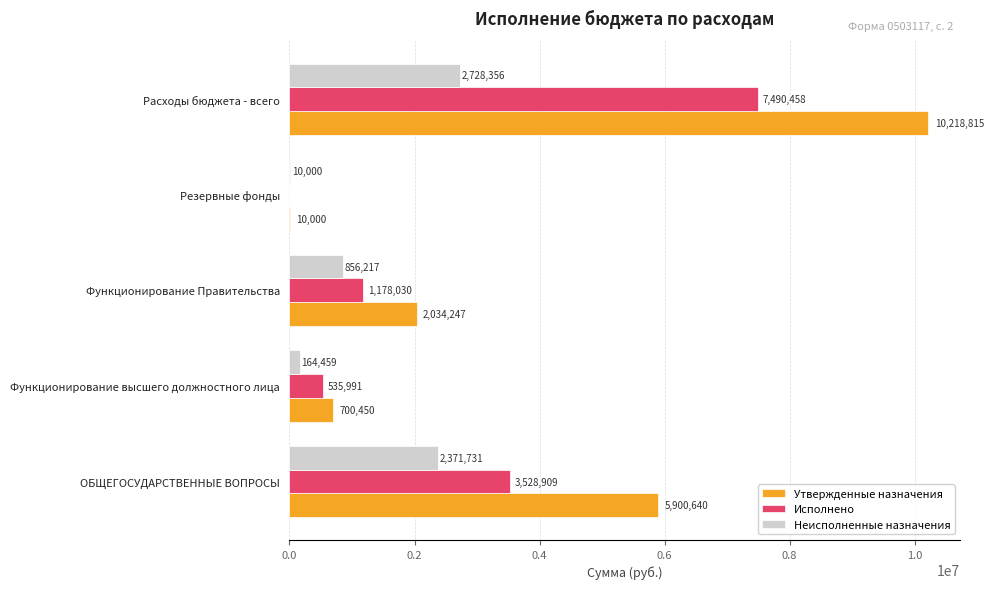

Is it true that Неисполненные назначения equals 164458.8 at Функционирование высшего должностного лица?

True